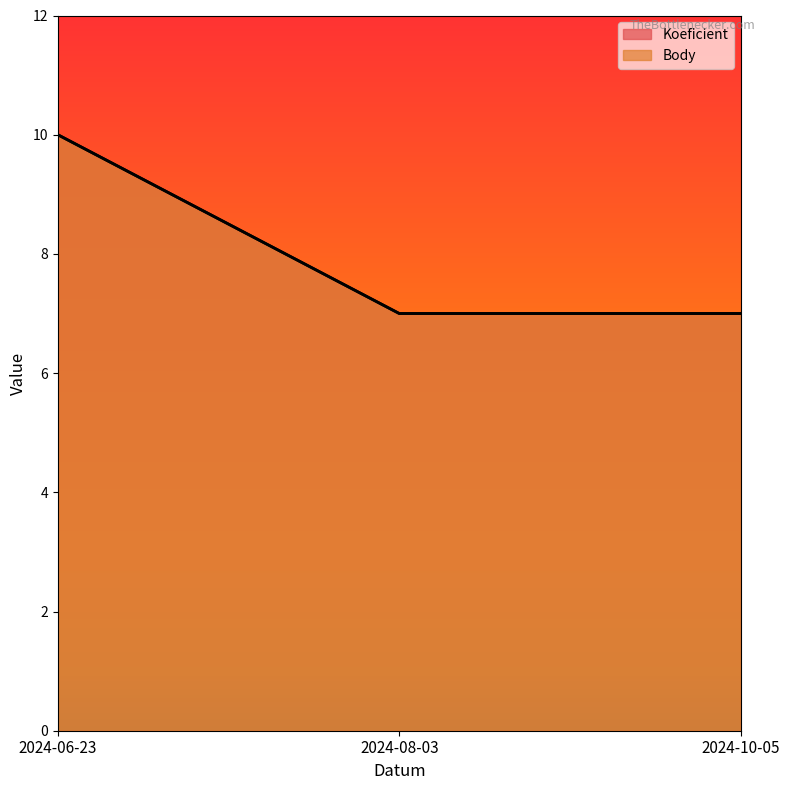

What is the minimum value shown in the chart?

7